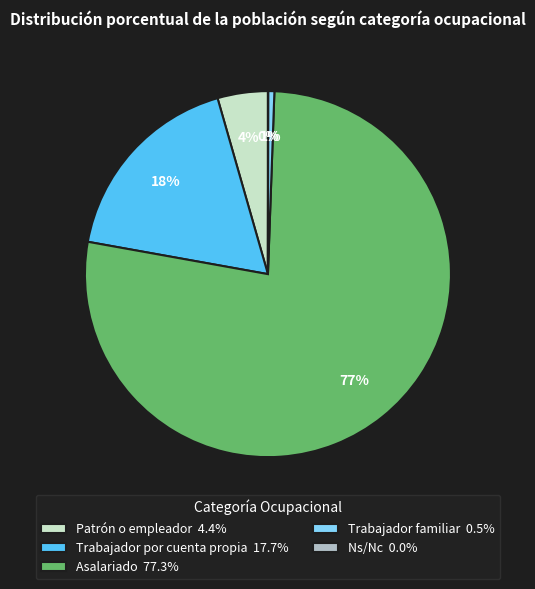

Does Patrón o empleador account for over 50% of the chart?

No